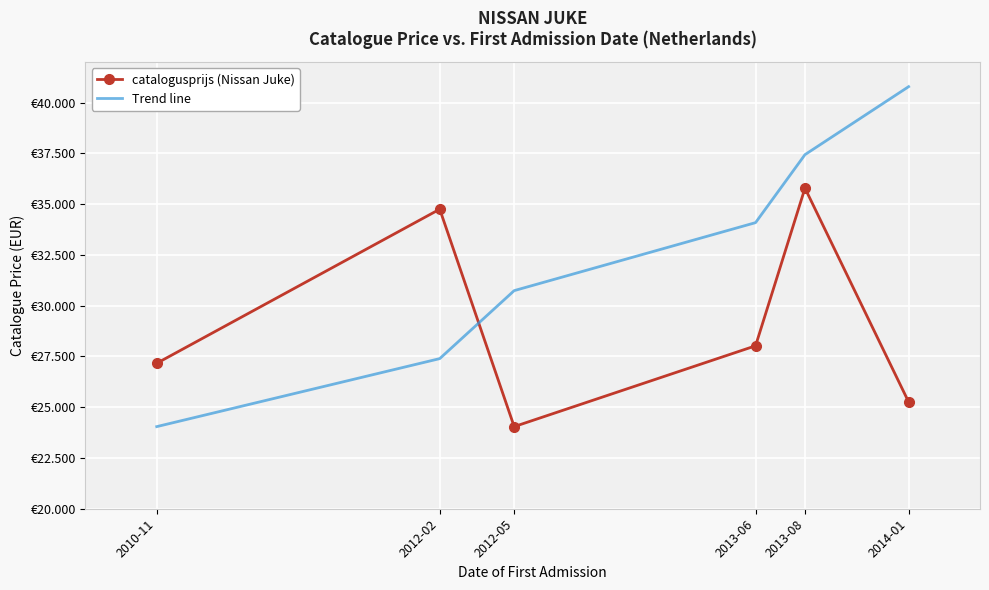

What are all the series names shown in the legend?

catalogusprijs (Nissan Juke), Trend line